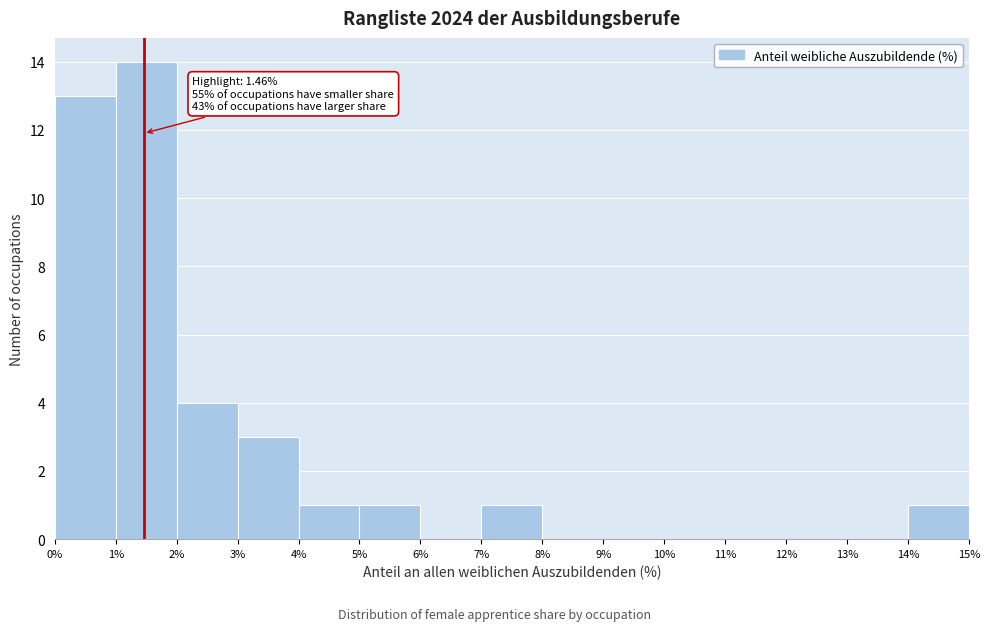

Over which range of the x-axis is the bar tallest?

1% to 2%